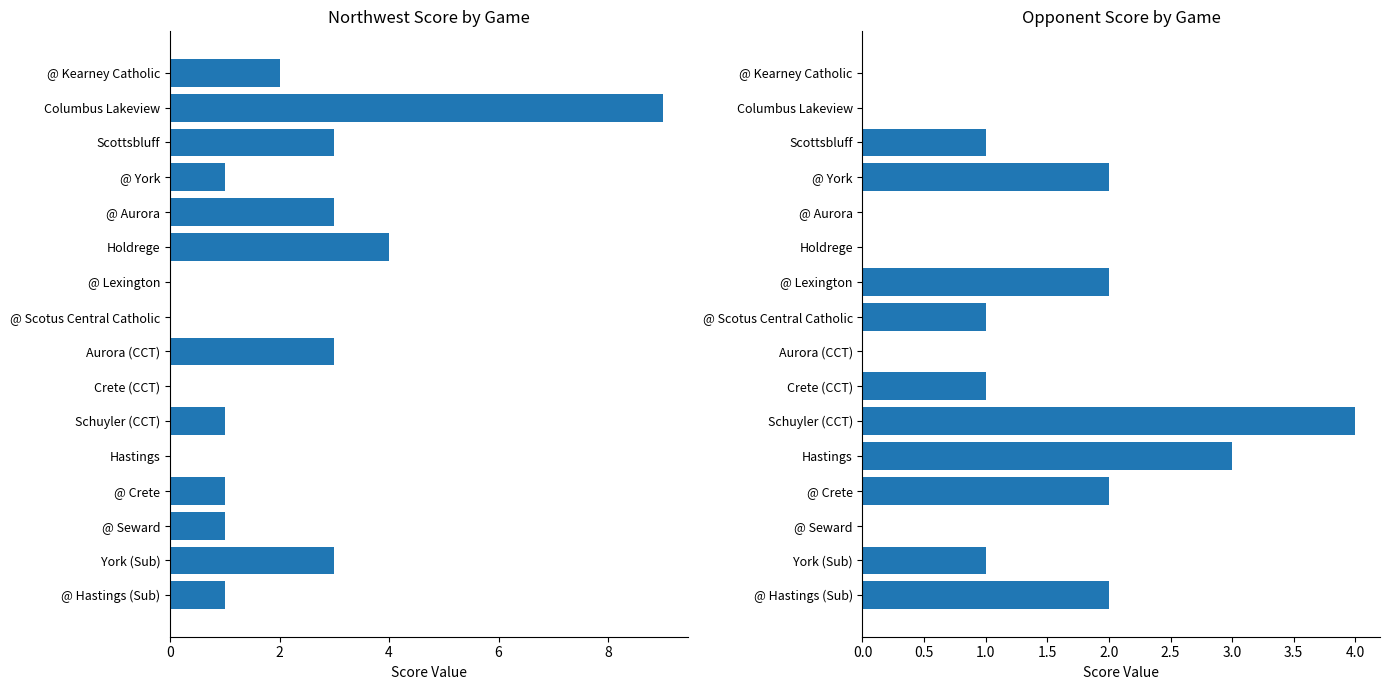

What is the difference between the maximum and minimum values in the Opp Score series?

4